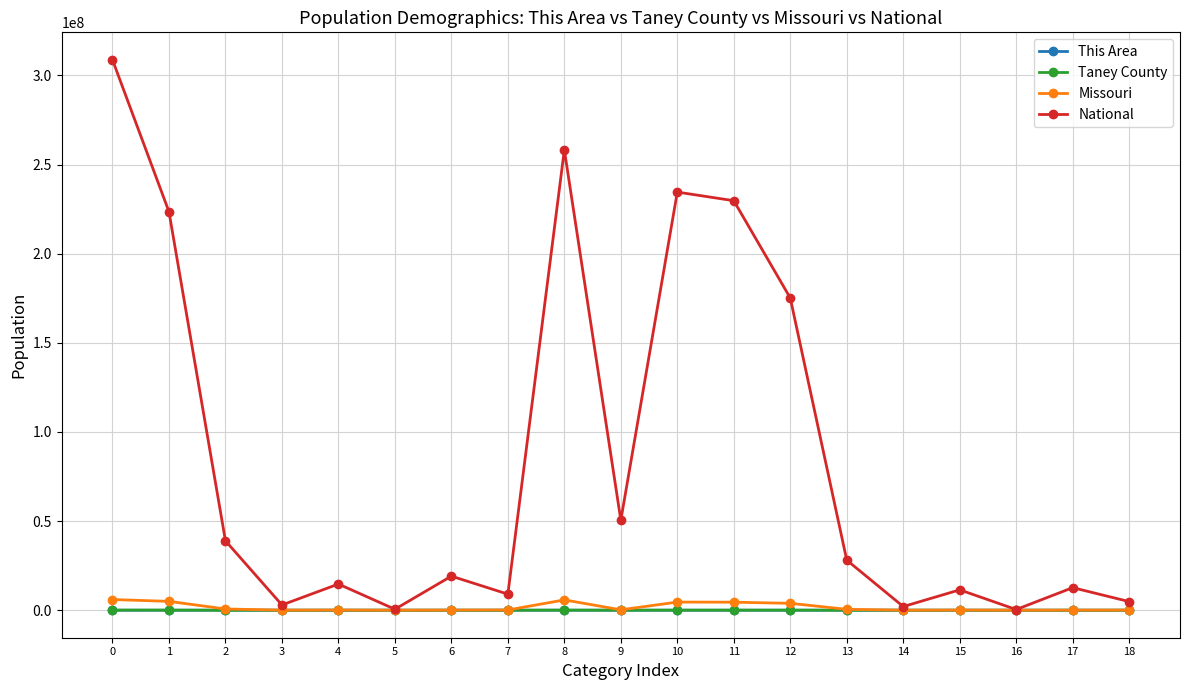

What is the spread (max minus min) of values at 14?

2043872